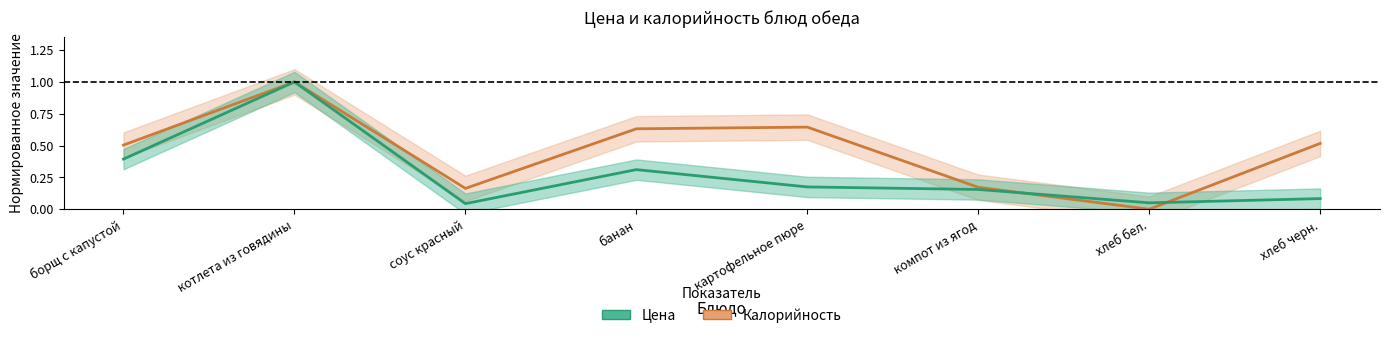

Which category has the lowest value in the Калорийность series?

хлеб бел.